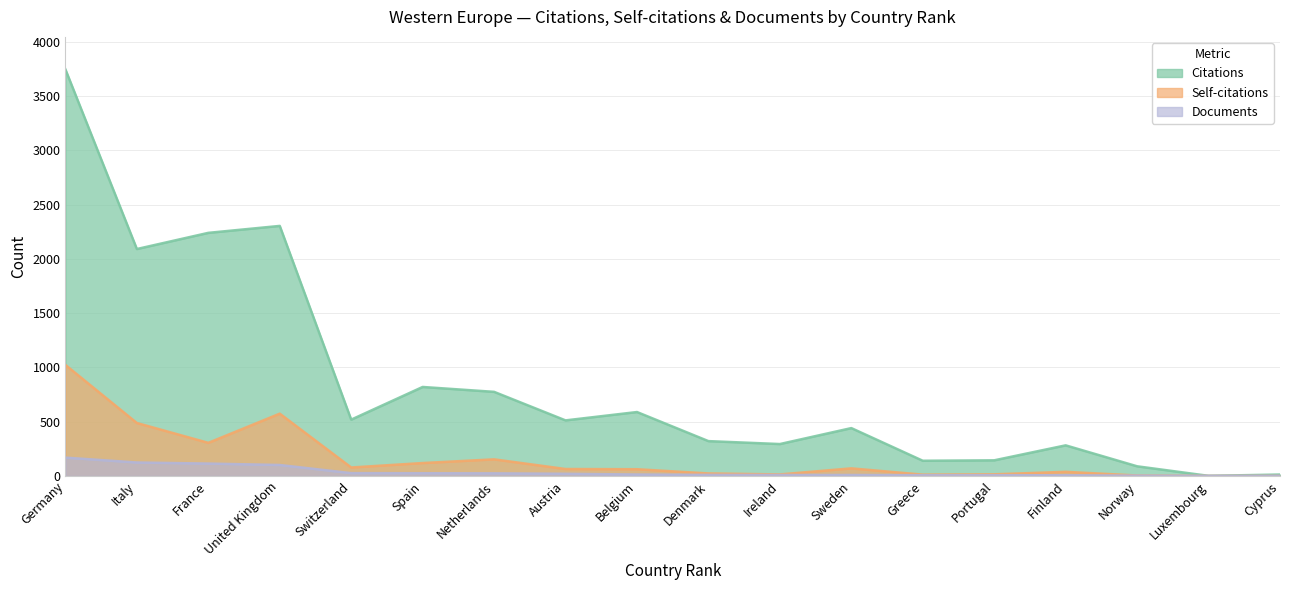

Rank the series by their average value, from highest to lowest.

Citations, Self-citations, Documents